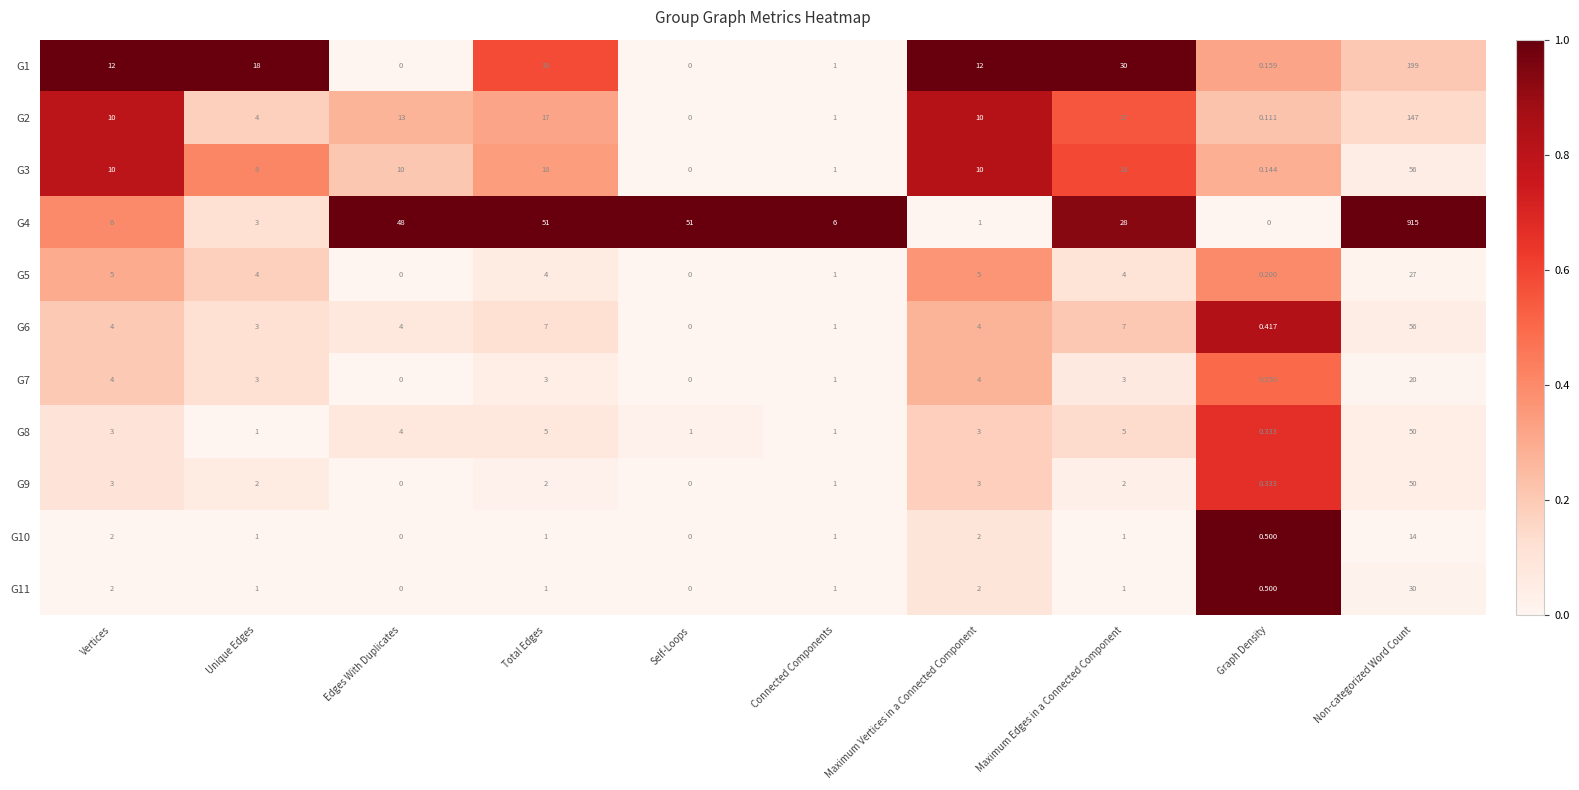

At which label does G11 first exceed 1?

Vertices